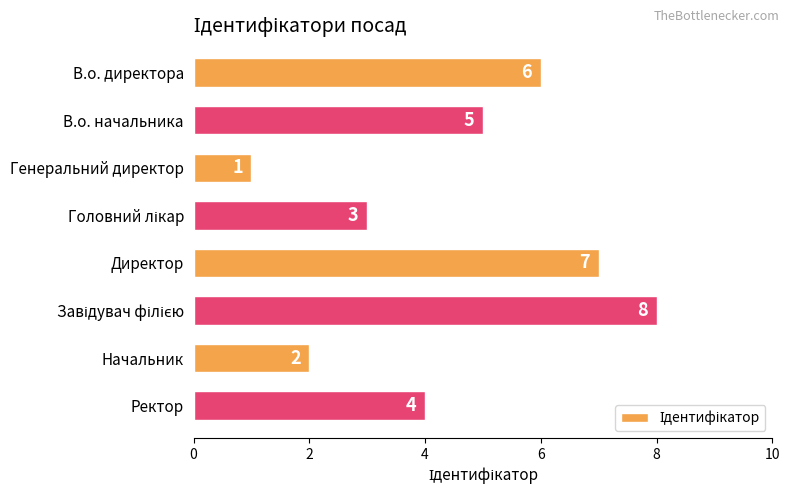

Reading top to bottom, what are all the values shown in this chart?

6	5	1	3	7	8	2	4